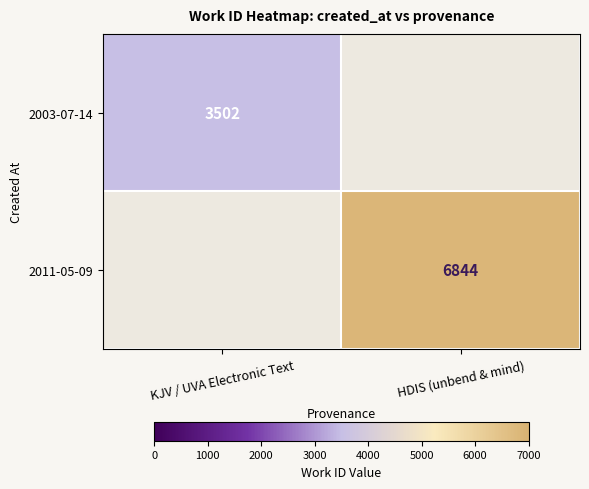

Count the number of data series in this chart.

2